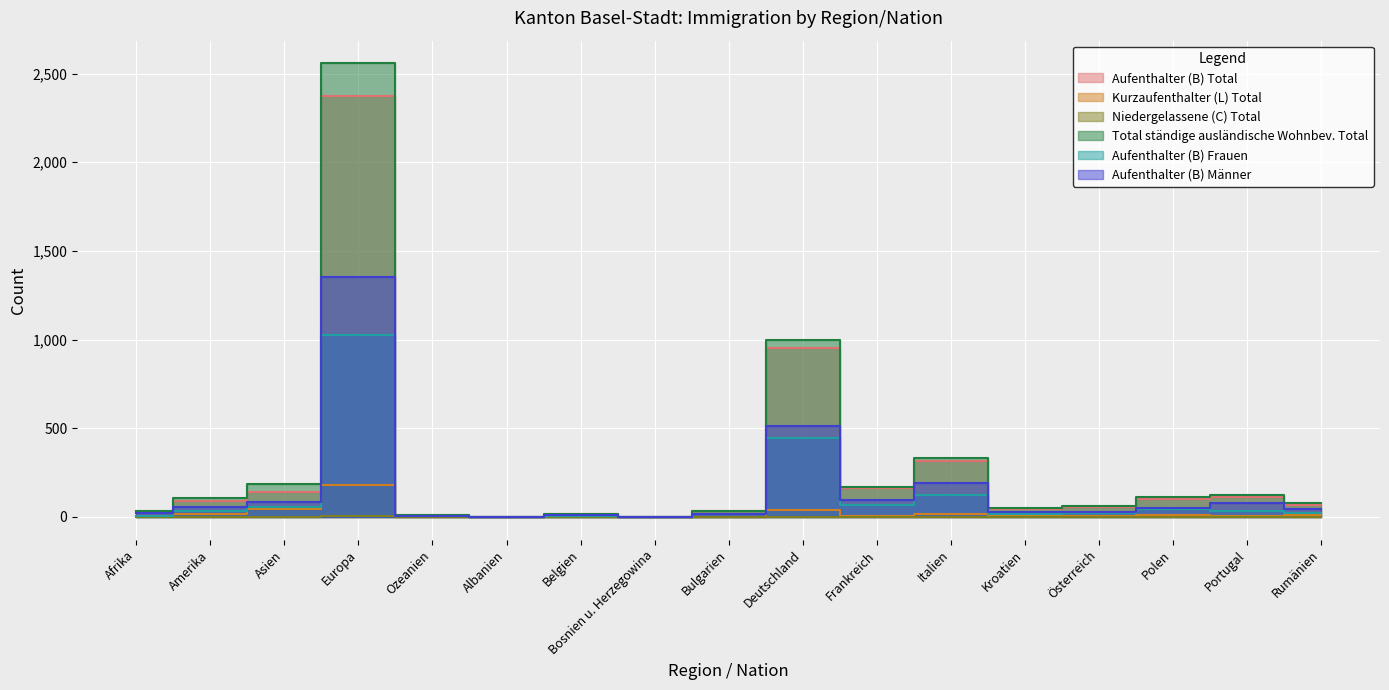

True or false: Total ständige ausländische Wohnbev. Total and Niedergelassene (C) Total cross at least once.

False